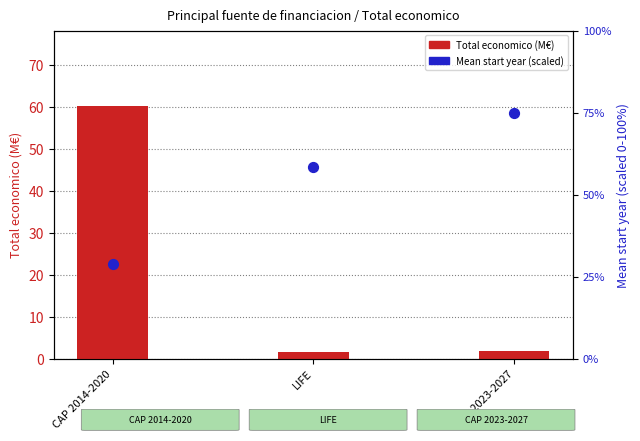

Which series has the widest spread of Y values?

Total economico (M€)